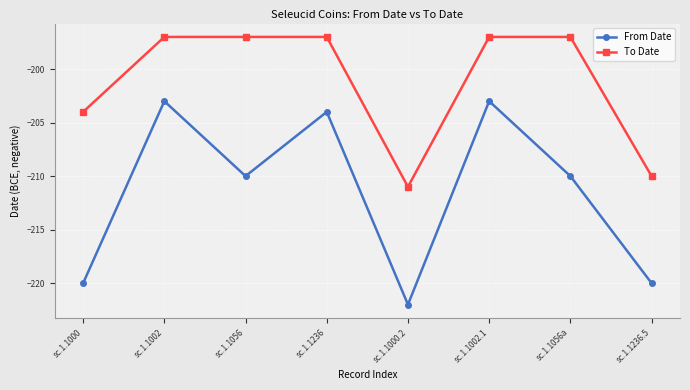

In From Date, how many points are higher than both neighbors (excluding endpoints)?

3